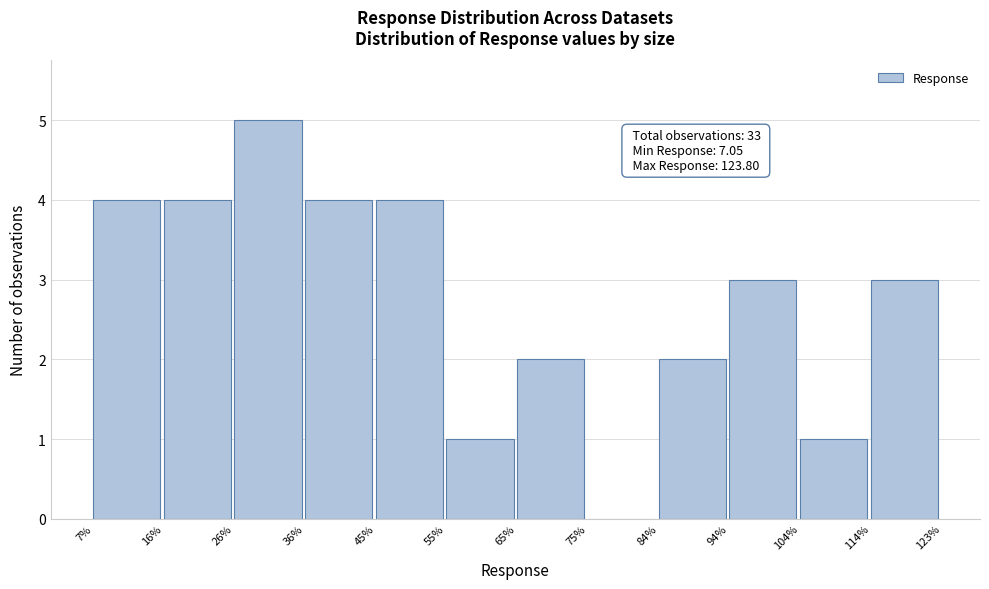

Over which range of the x-axis is the bar tallest?

26% to 36%